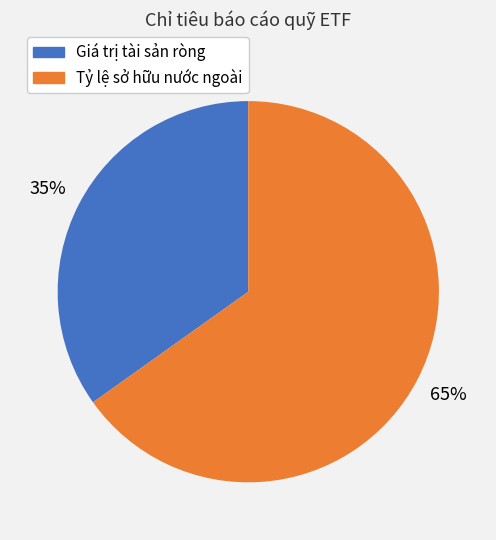

Is there a majority slice in this chart?

Yes